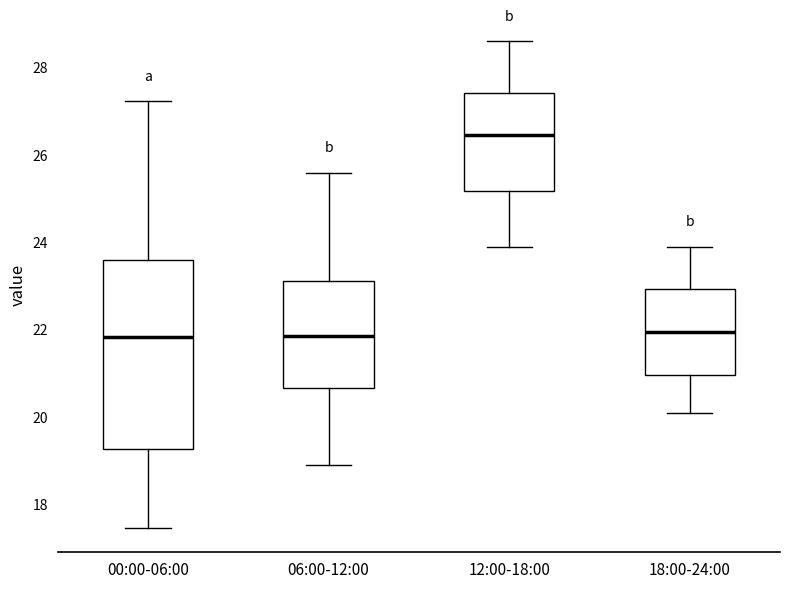

Reading left to right, read every box against the y-axis: the position of its median line, the range the box covers, and the ends of its whiskers. The values are not printed on the chart, so give them approximately, as read against the axis.

00:00-06:00: median 21.8, box 19.2 to 23.6, whiskers 17.4 to 27.2
06:00-12:00: median 21.8, box 20.6 to 23.2, whiskers 19.0 to 25.6
12:00-18:00: median 26.4, box 25.2 to 27.4, whiskers 24.0 to 28.6
18:00-24:00: median 22.0, box 21.0 to 23.0, whiskers 20.2 to 24.0